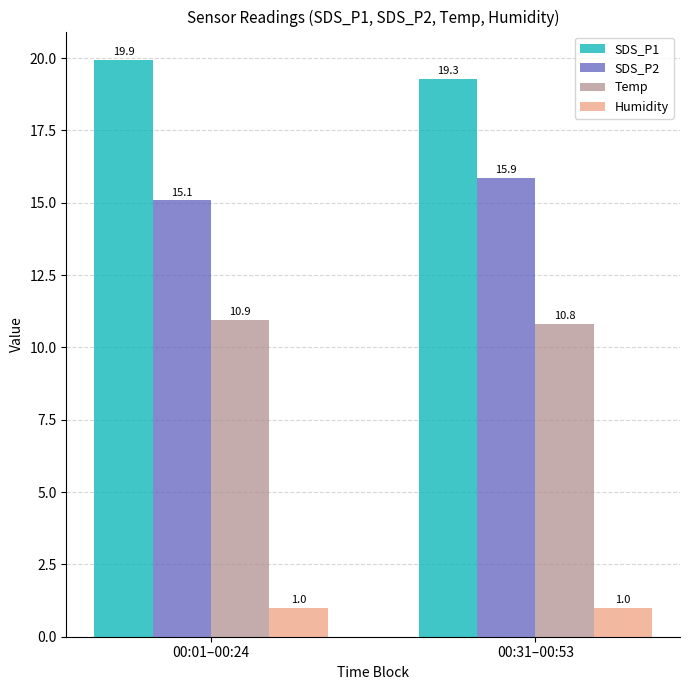

At which category is the sum across all series the highest?

00:31–00:53